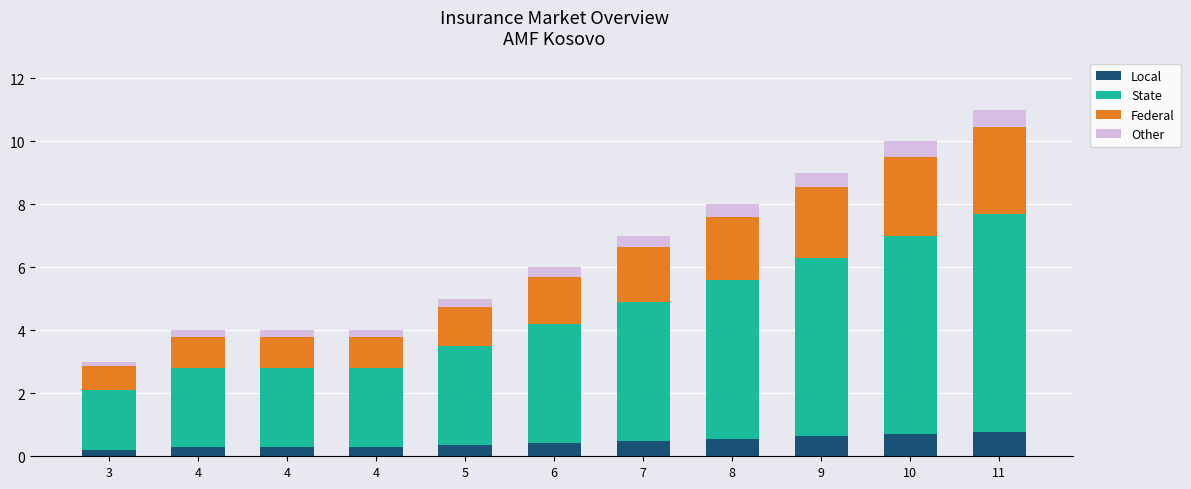

Rank the series by their maximum value, from highest to lowest.

State, Federal, Local, Other